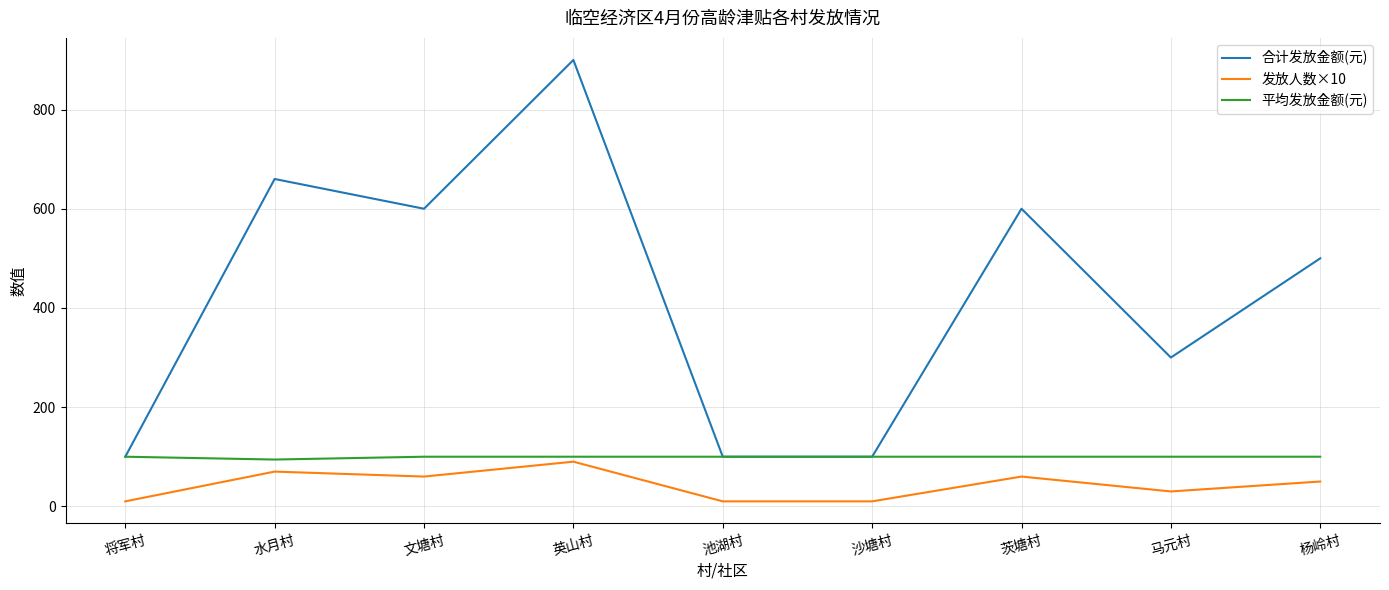

The value of 平均发放金额(元) at 杨岭村 is 100.0. True or false?

True